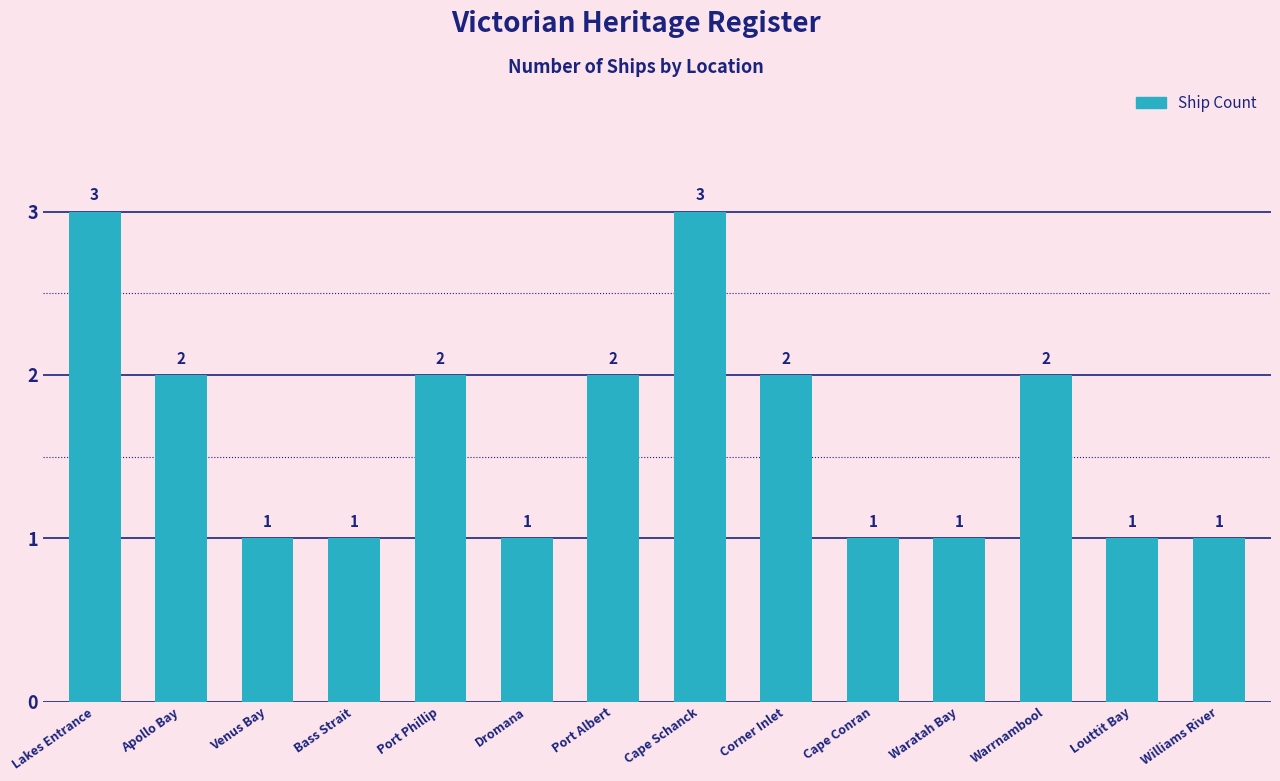

What is the value of the 5th bar from the left?

2